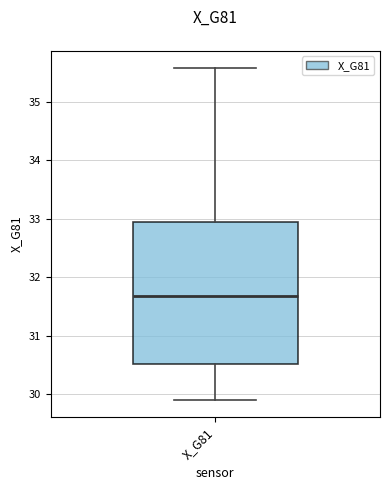

Where is the lower edge of the box for X_G81 on the y-axis? The values are not printed on the chart, so give them approximately, as read against the axis.

30.5